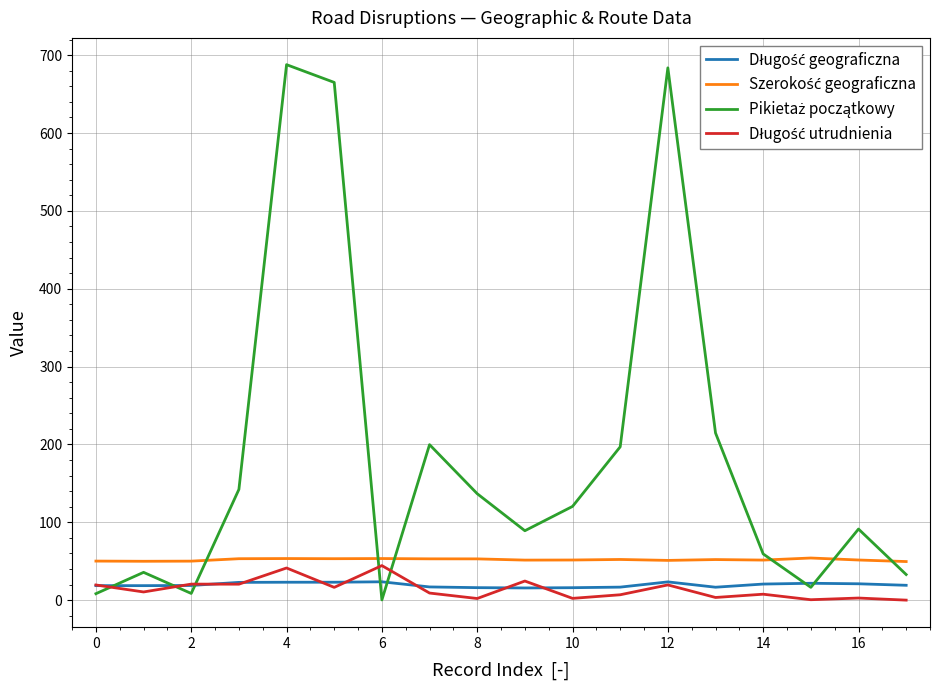

True or false: Pikietaż początkowy has more than 1 interior local peaks.

True